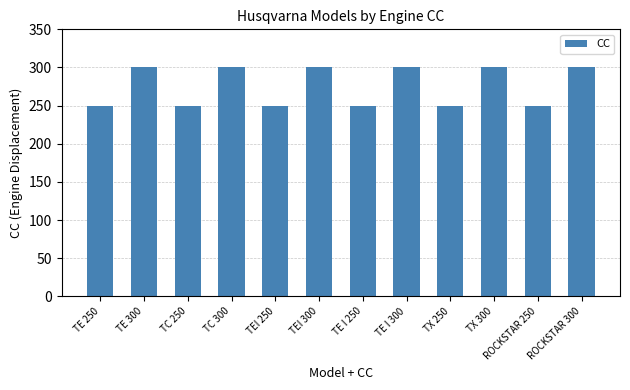

Count the values in the range 250 to 300.

12